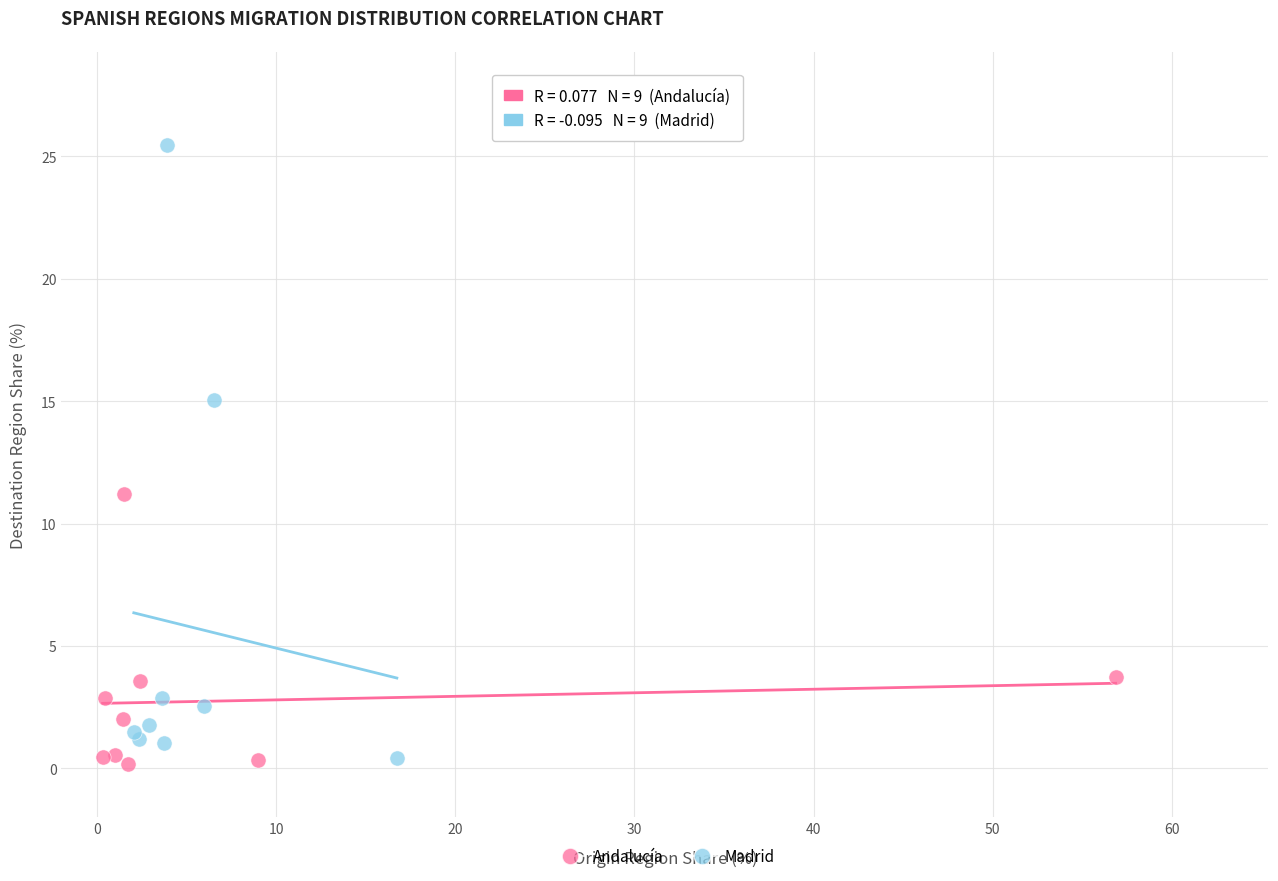

Which series has the widest spread of Y values?

Madrid